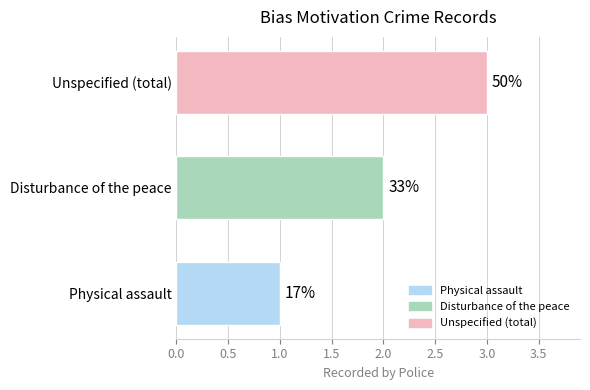

What is the approximate value at Physical assault?

1